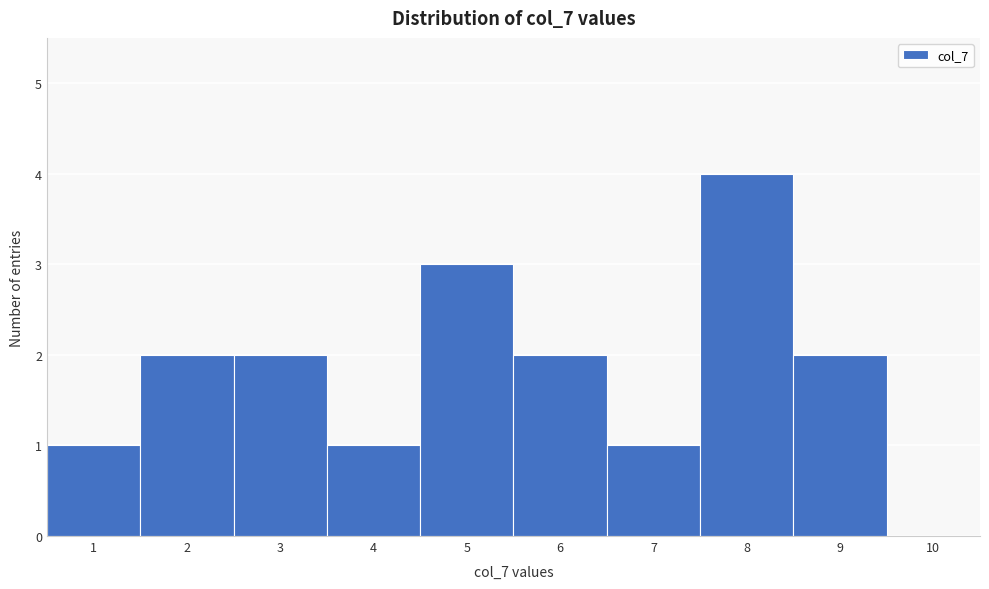

Reading left to right, list every bar in this chart as the range it spans on the x-axis followed by its height. The values are not printed on the chart, so give them approximately, as read against the axis.

0.5 to 1.5: 1
1.5 to 2.5: 2
2.5 to 3.5: 2
3.5 to 4.5: 1
4.5 to 5.5: 3
5.5 to 6.5: 2
6.5 to 7.5: 1
7.5 to 8.5: 4
8.5 to 9.5: 2
9.5 to 10.5: 0